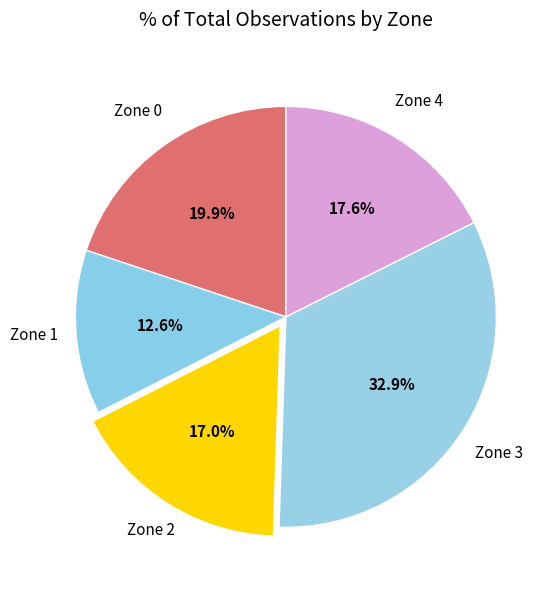

How many slices are in this pie chart?

5